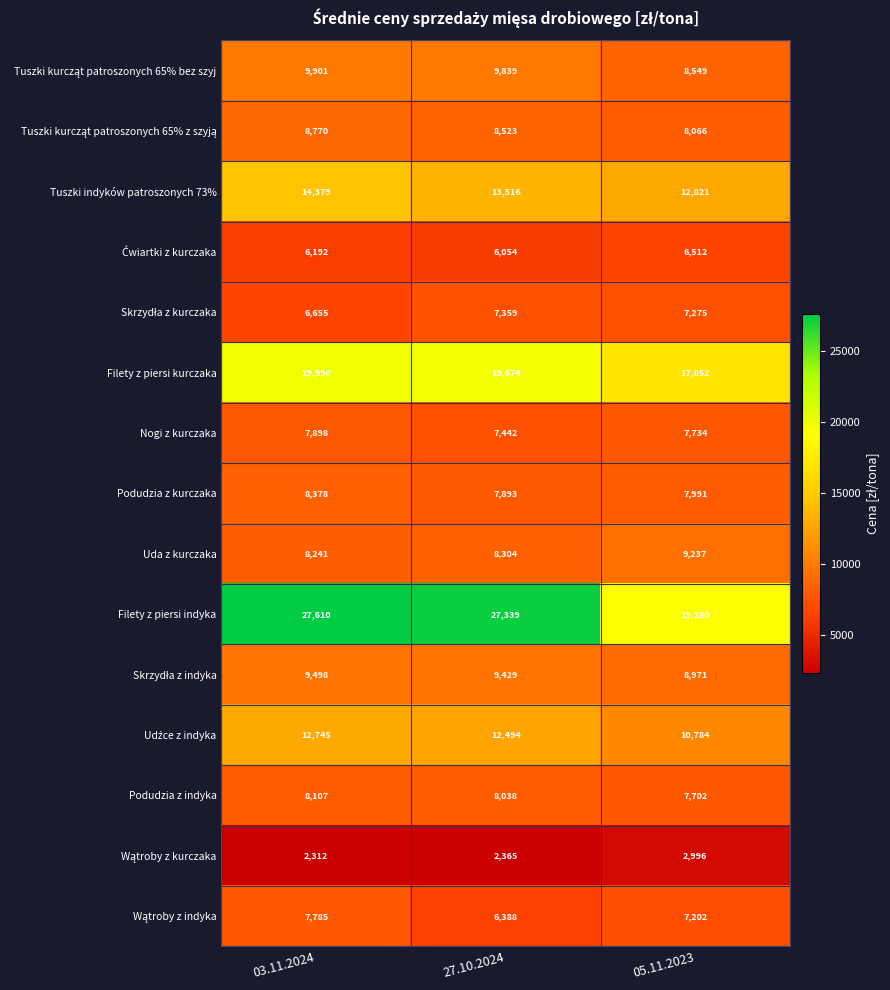

Count the Filety z piersi kurczaka values in the range 17052 to 19990.

3